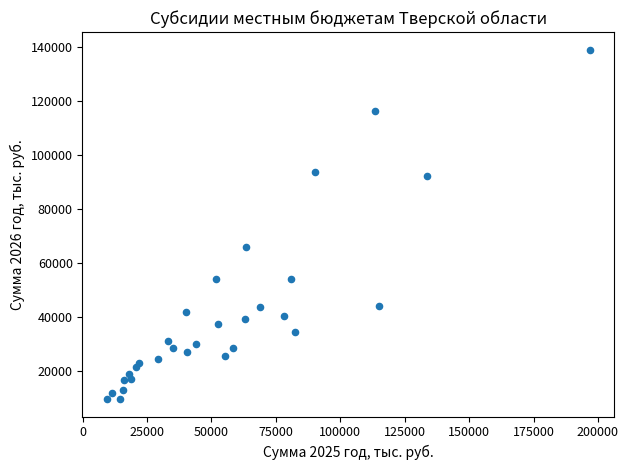

What Y value in the scatter plot is closest to 74349?

65937.3